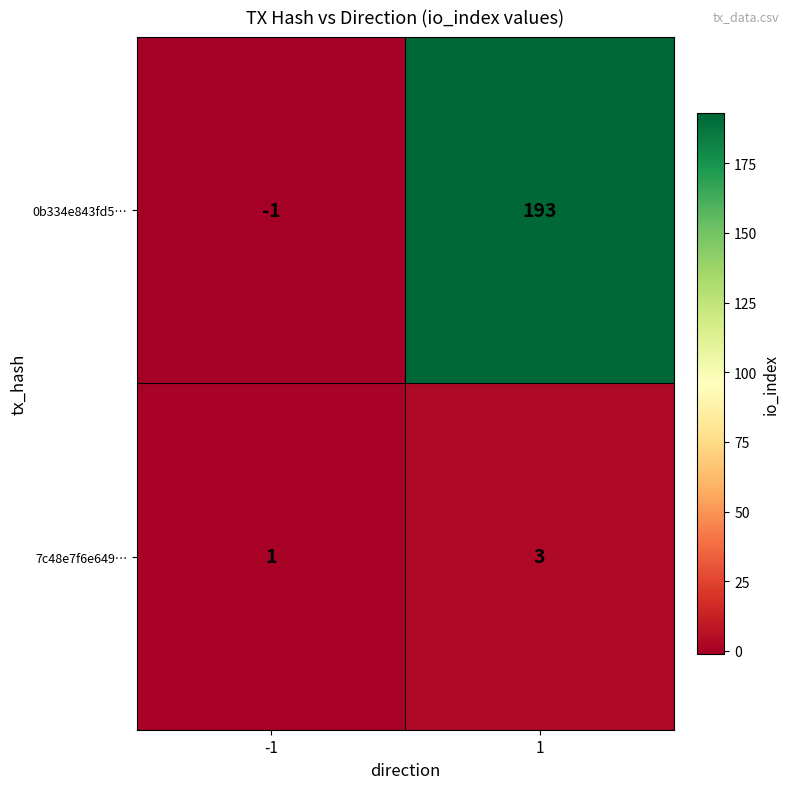

List the series in order of their overall mean, lowest first.

7c48e7f6e649…, 0b334e843fd5…